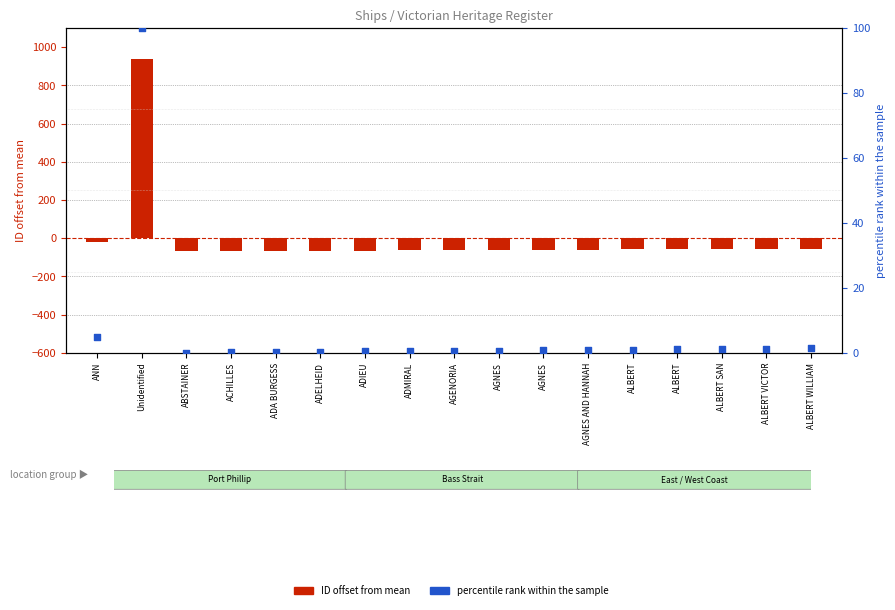

At which category is the sum across all series the highest?

Unidentified